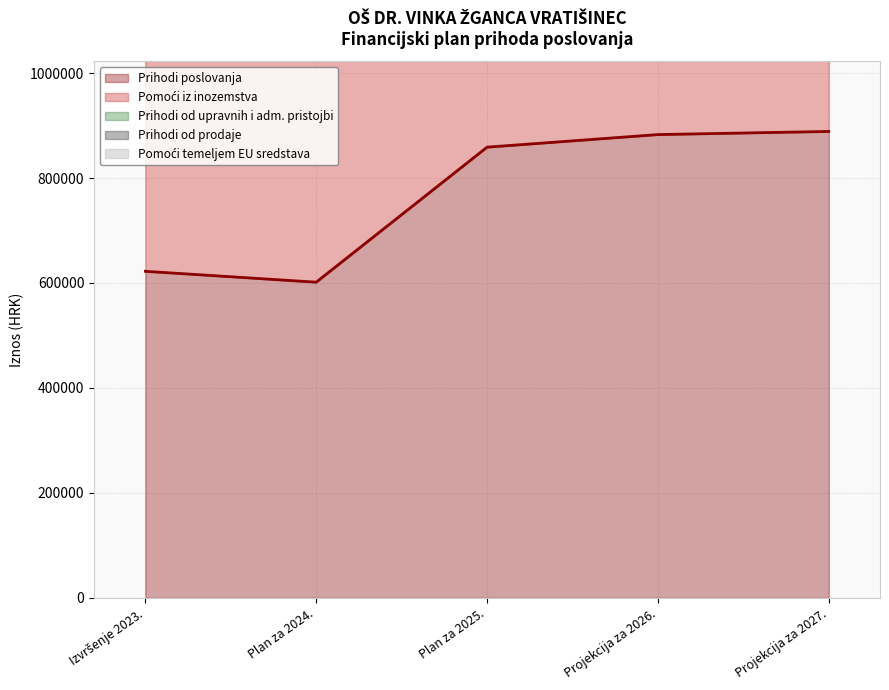

What is the sum of all Prihodi od prodaje values?

7523868.5